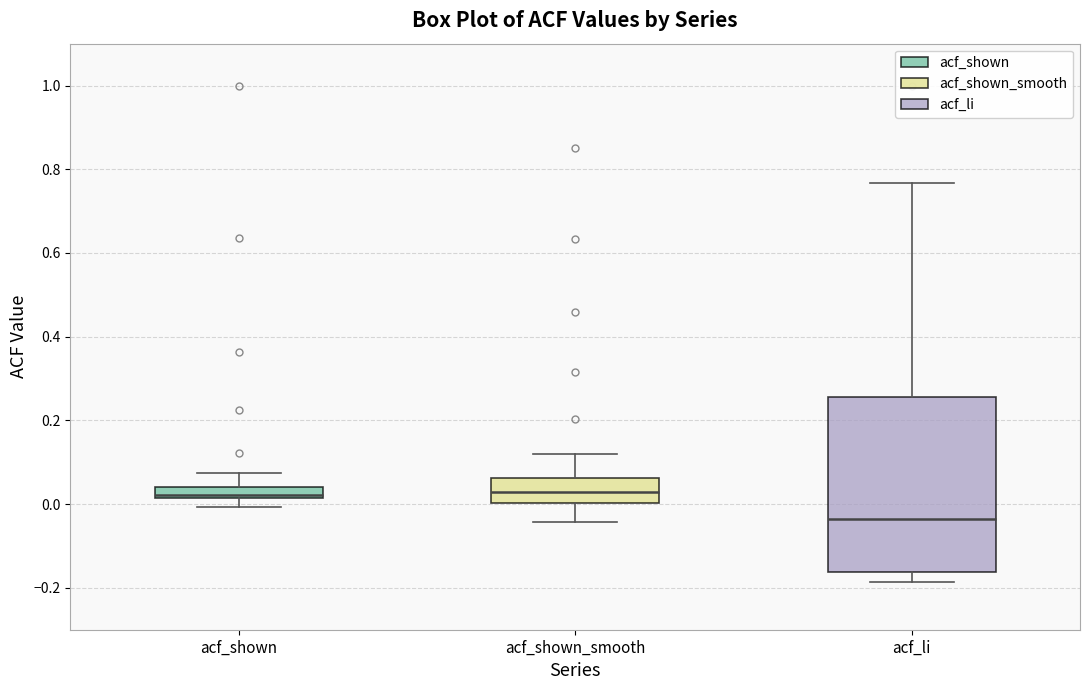

Where is the lower edge of the box for acf_shown on the y-axis? The values are not printed on the chart, so give them approximately, as read against the axis.

0.02